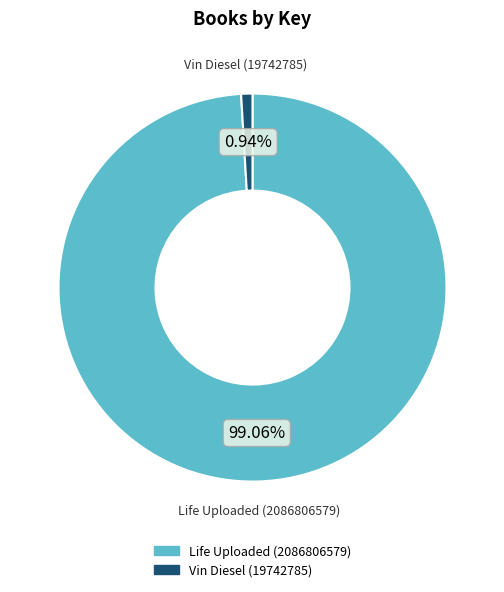

Does any single category account for the majority?

Yes